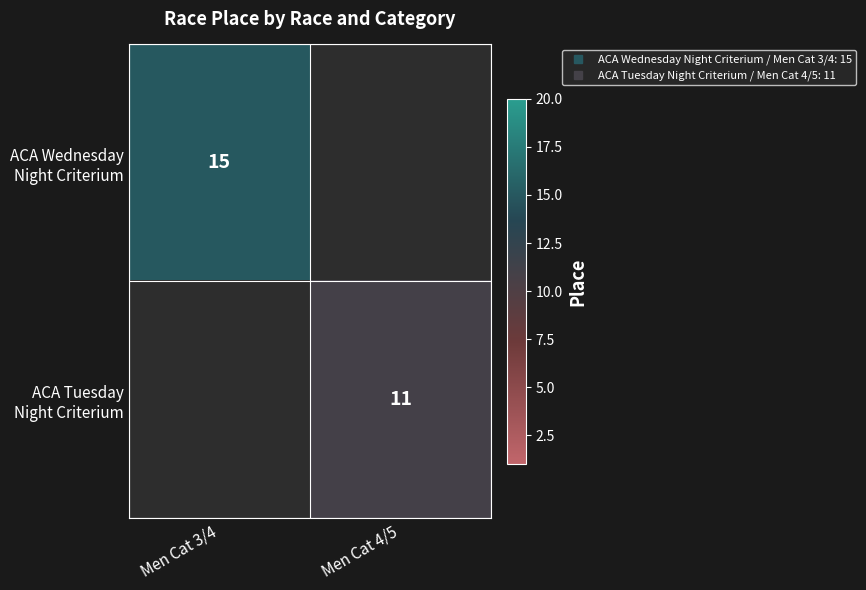

List the labels in order of ACA Tuesday Night Criterium value, smallest first.

Men Cat 3/4, Men Cat 4/5